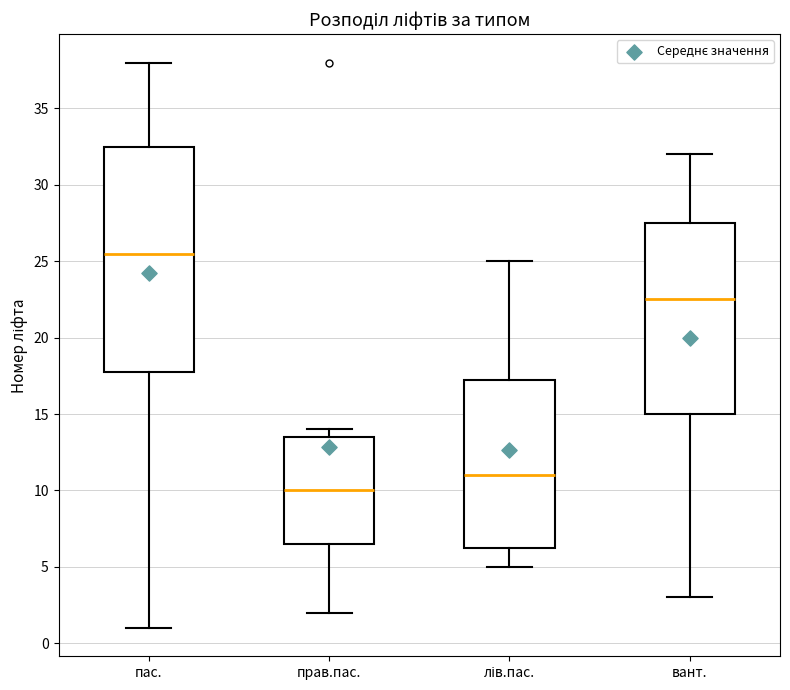

Which box's median line is the lowest?

прав.пас.